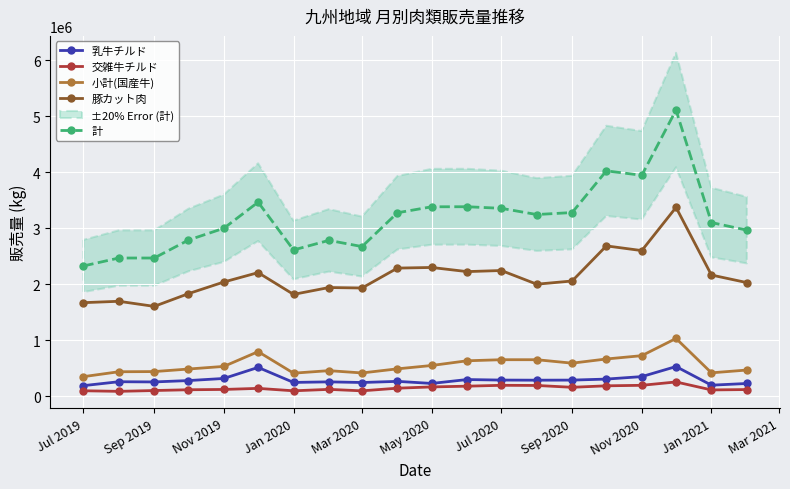

True or false: 交雑牛チルド and 豚カット肉 cross at least once.

False